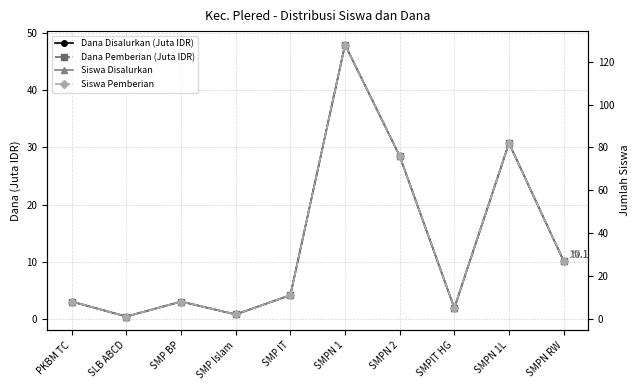

What is the approximate value of Siswa Disalurkan at SLB ABCD?

1.0